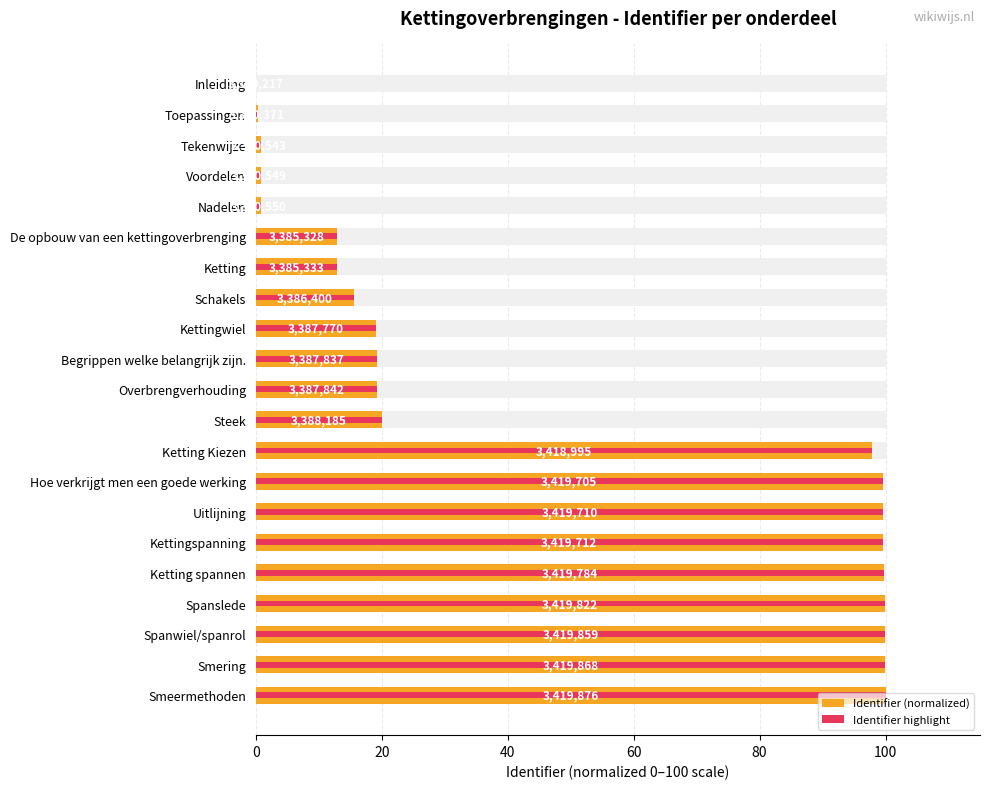

How many groups of bars are there?

21